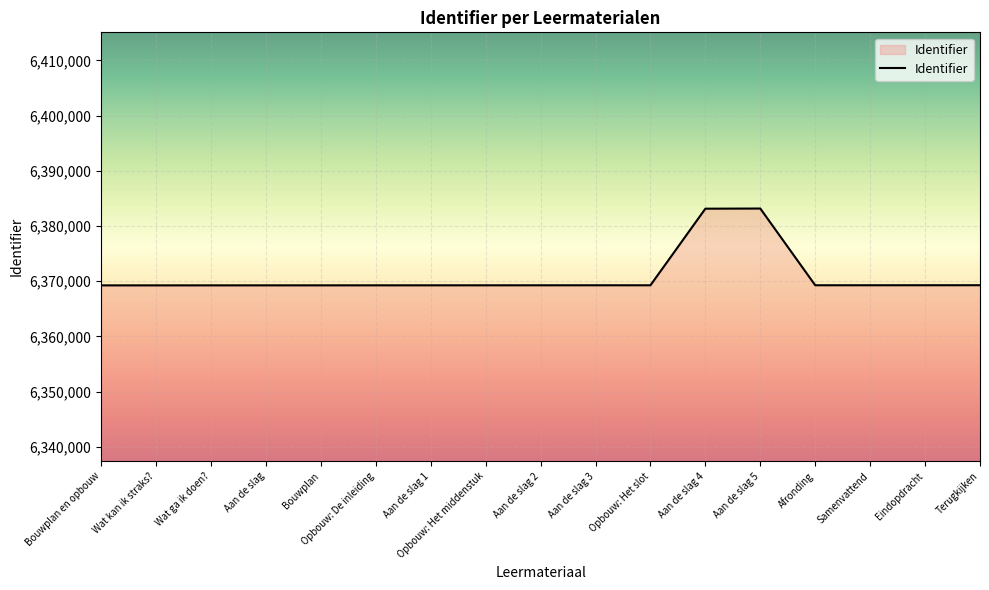

The chart shows a value of 6369257 at Samenvattend. True or false?

True